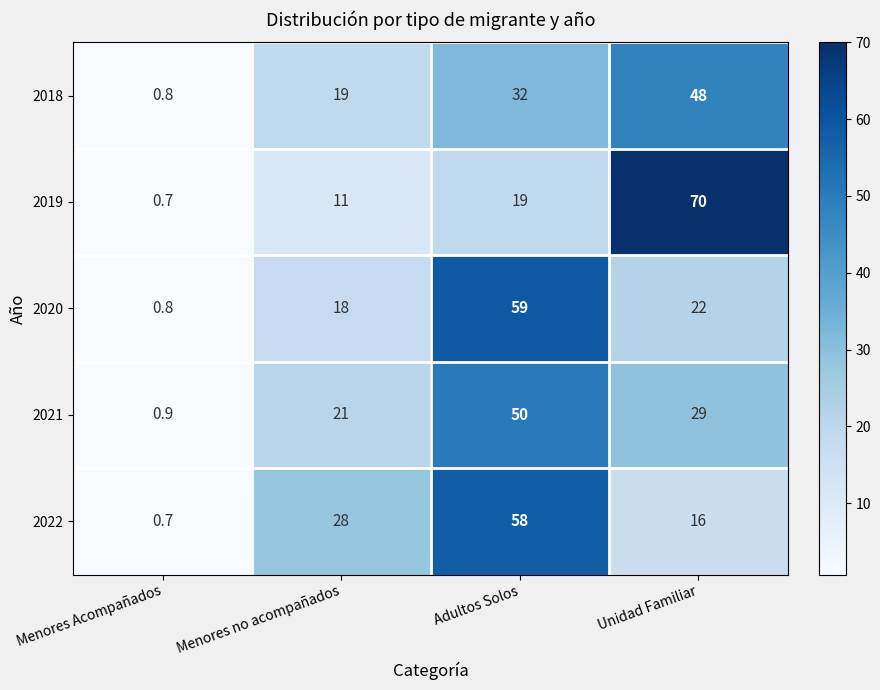

Reading left to right, extract all data points from this chart.

2018: Menores Acompañados=0.8	Menores no acompañados=19.0	Adultos Solos=32.0	Unidad Familiar=48.0
2019: Menores Acompañados=0.7	Menores no acompañados=11.0	Adultos Solos=19.0	Unidad Familiar=70.0
2020: Menores Acompañados=0.8	Menores no acompañados=18.0	Adultos Solos=59.0	Unidad Familiar=22.0
2021: Menores Acompañados=0.9	Menores no acompañados=21.0	Adultos Solos=50.0	Unidad Familiar=29.0
2022: Menores Acompañados=0.7	Menores no acompañados=28.0	Adultos Solos=58.0	Unidad Familiar=16.0